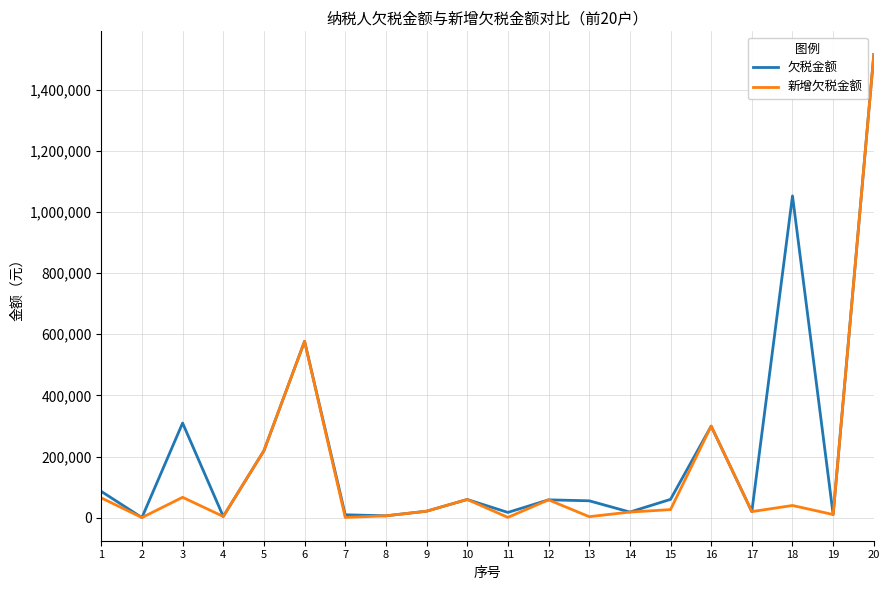

Is this an area chart (filled region under the line)?

No